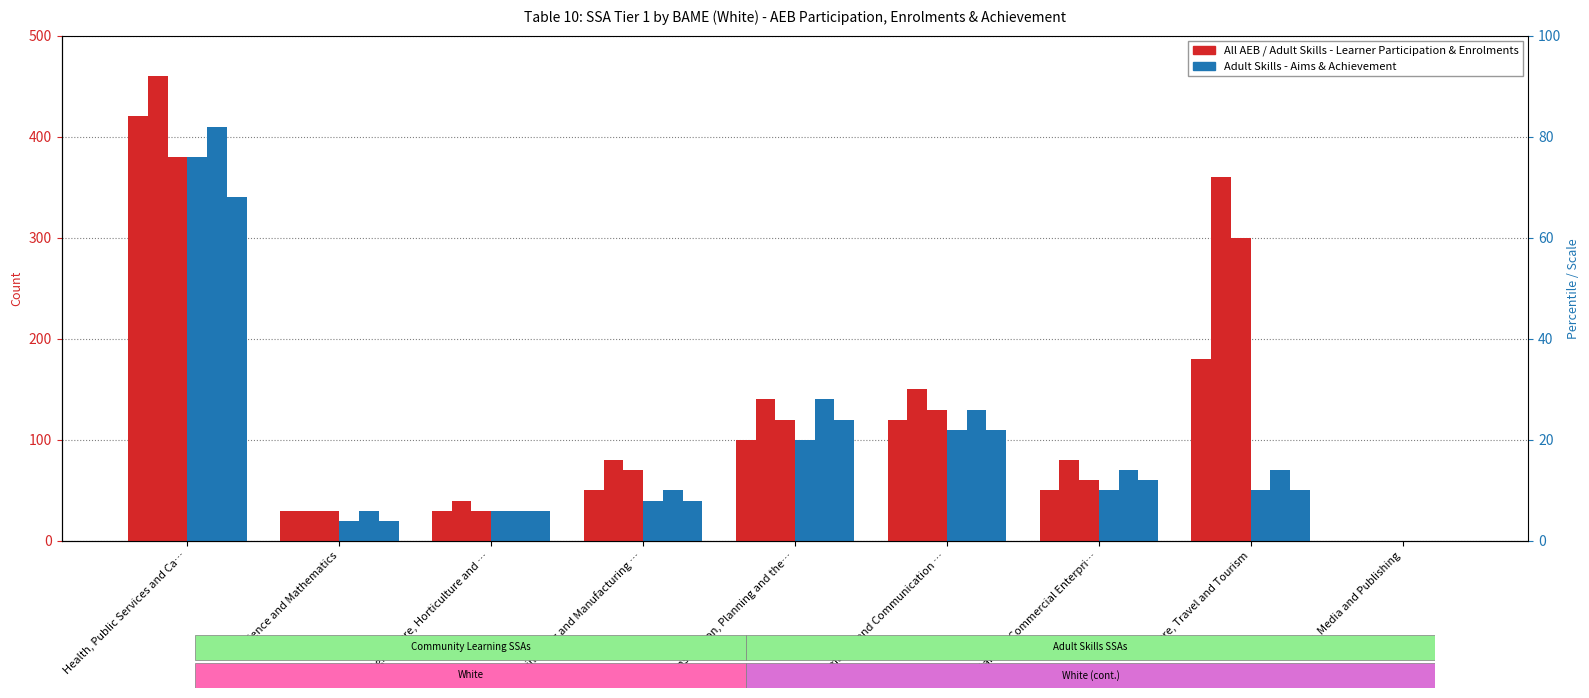

The value of All AEB Learner Participation at Health, Public Services and Ca… is 86. True or false?

False